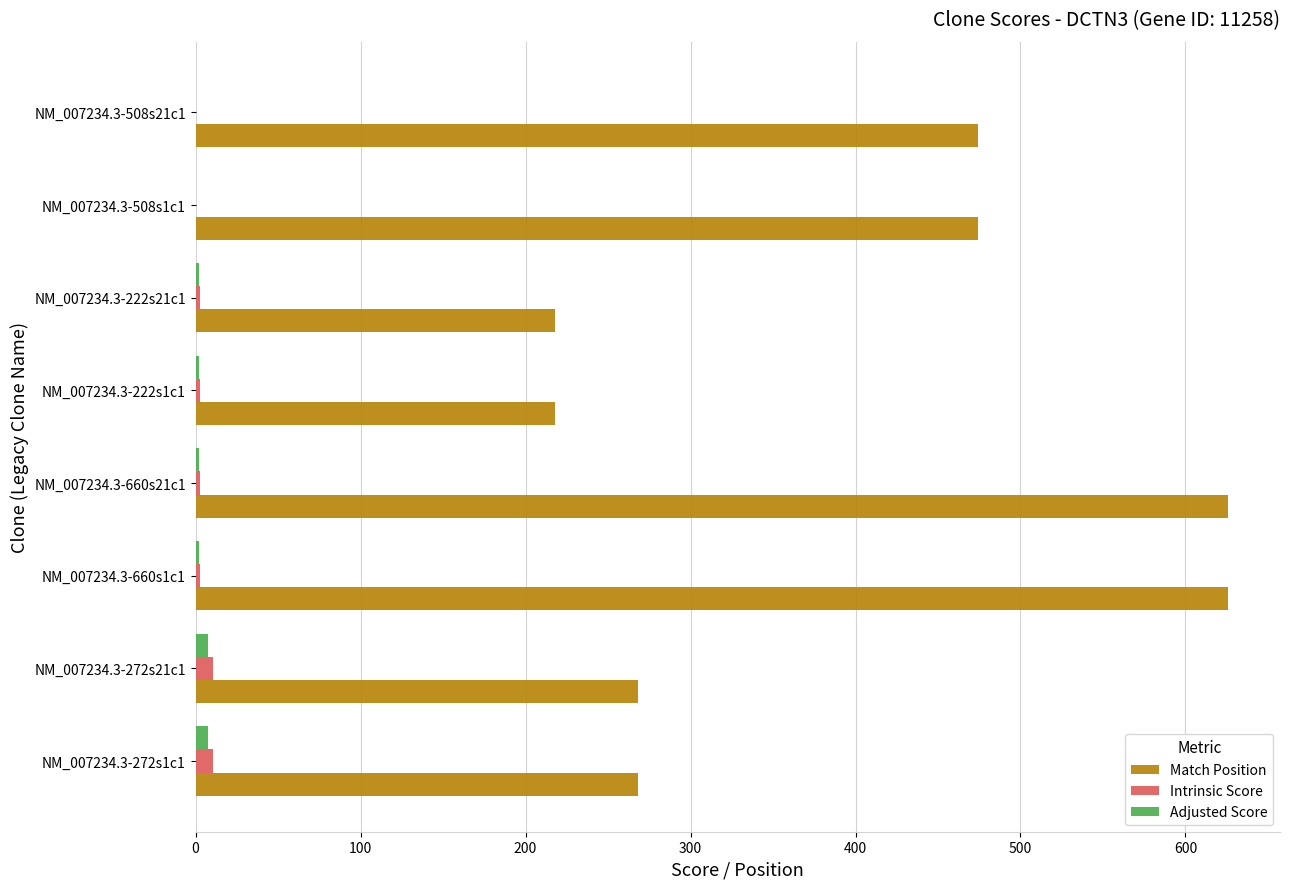

Between NM_007234.3-660s1c1 and NM_007234.3-508s21c1, which series saw the biggest shift?

Match Position